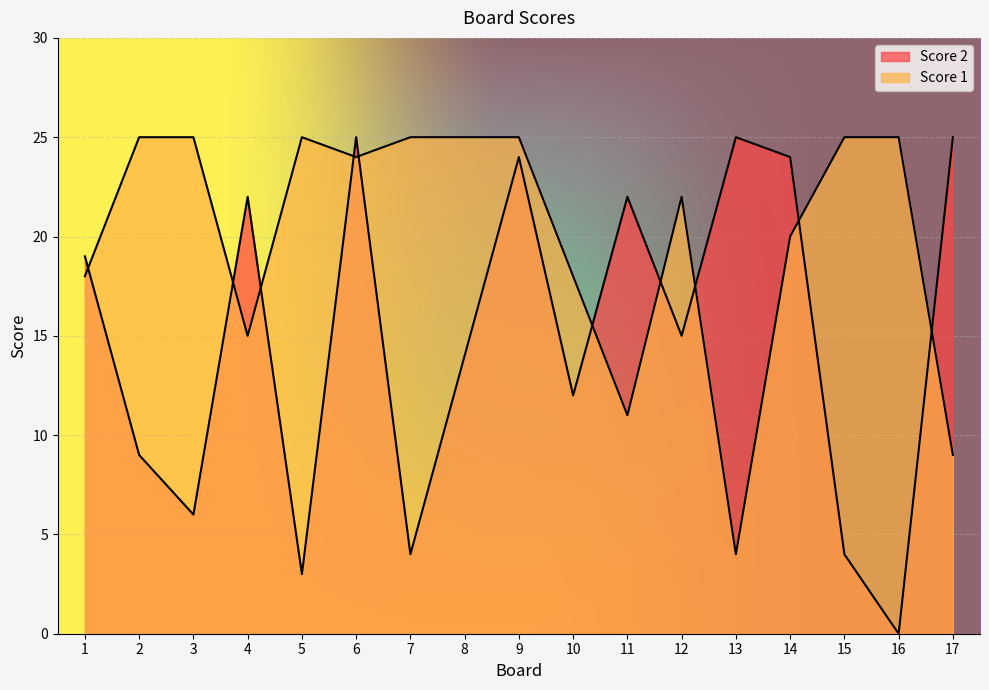

What is the average value of the Score 1 series?

20